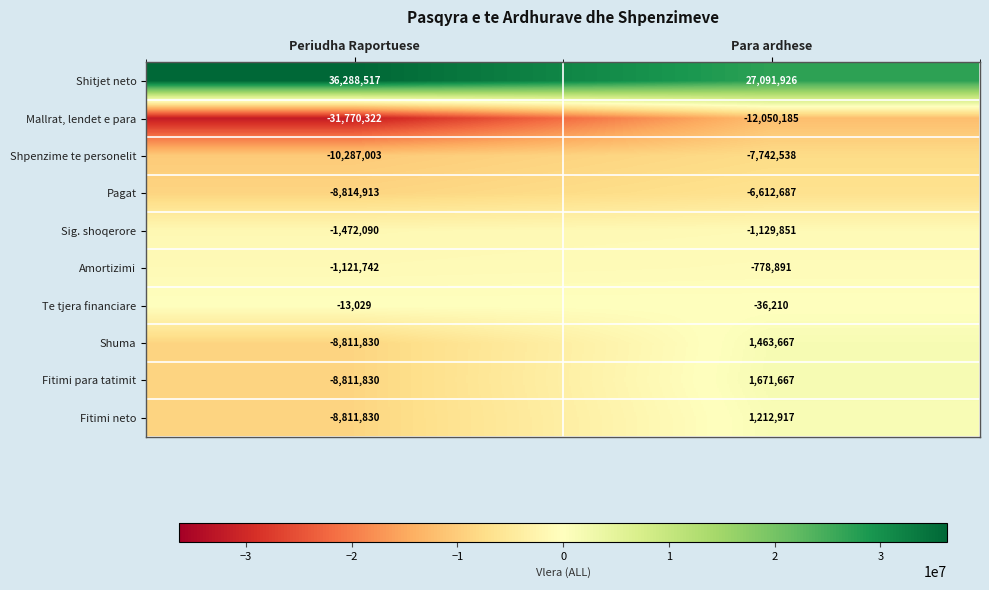

Which series has the largest range (max minus min)?

Mallrat, lendet e para